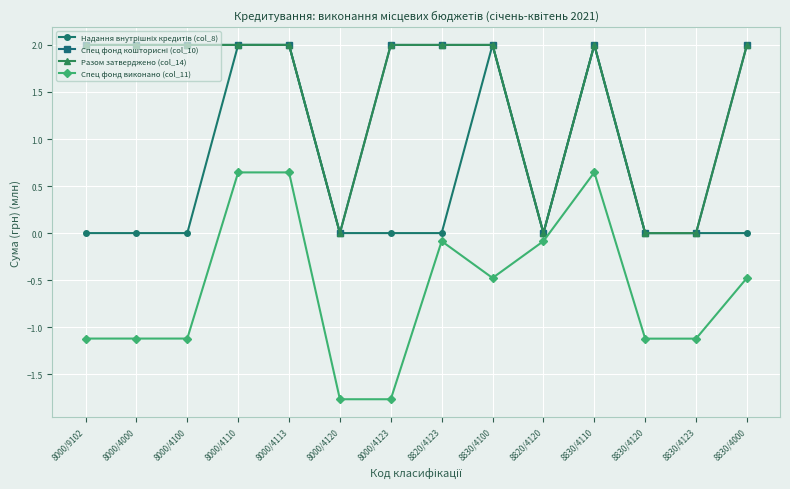

How many Спец фонд кошторисні (col_10) values are between 0 and 2?

14